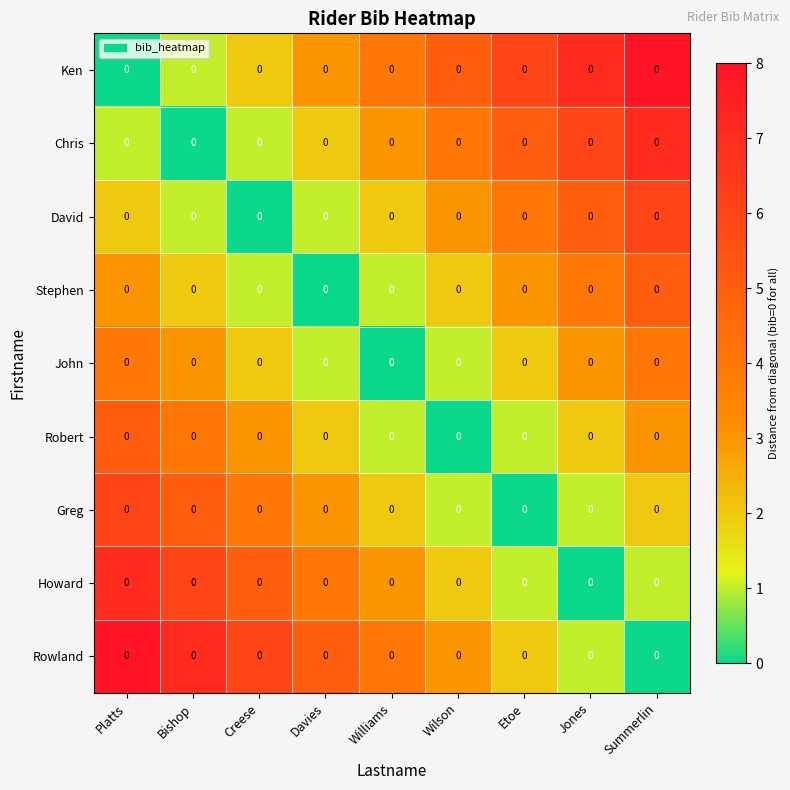

List the labels in order of Robert value, largest first.

Platts, Bishop, Creese, Summerlin, Davies, Jones, Williams, Etoe, Wilson